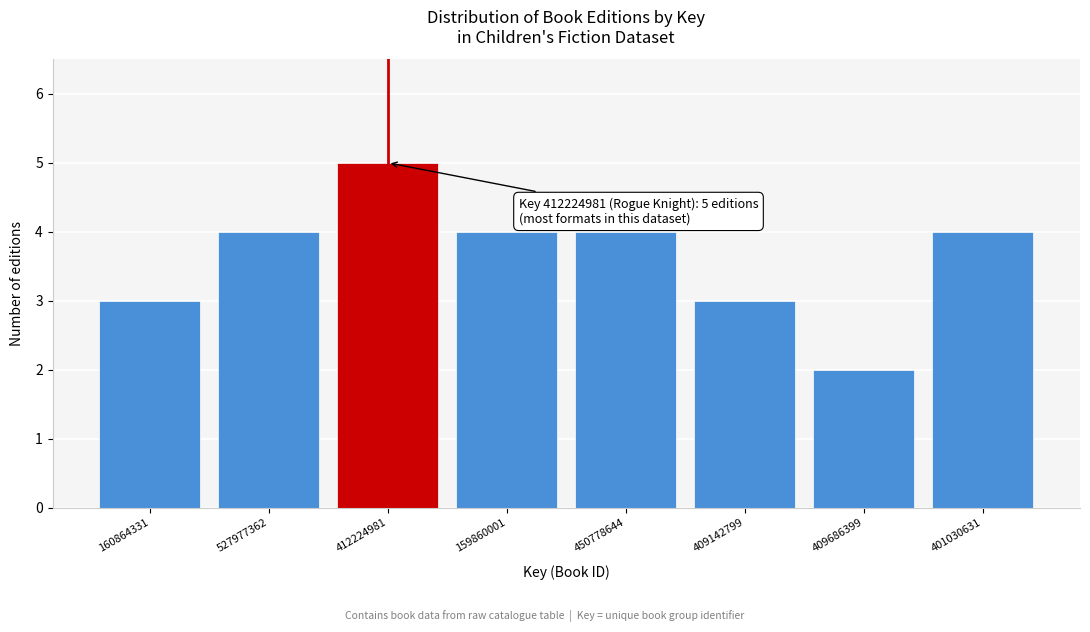

Reading left to right, transcribe all the data shown in this chart.

160864331=3	527977362=4	412224981=5	159860001=4	450778644=4	409142799=3	409686399=2	401030631=4